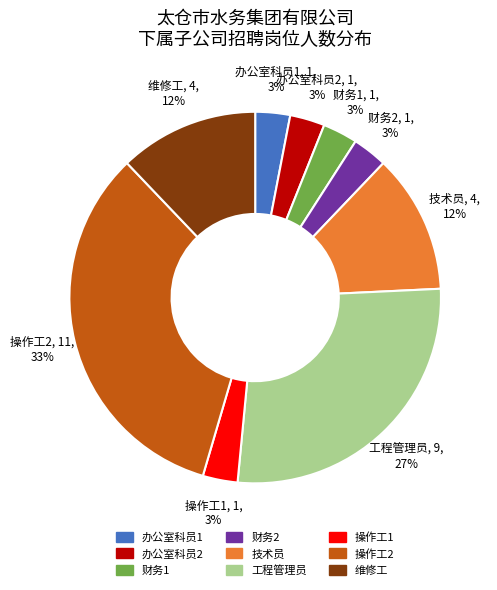

The 工程管理员 slice represents 27% of the pie. True or false?

True